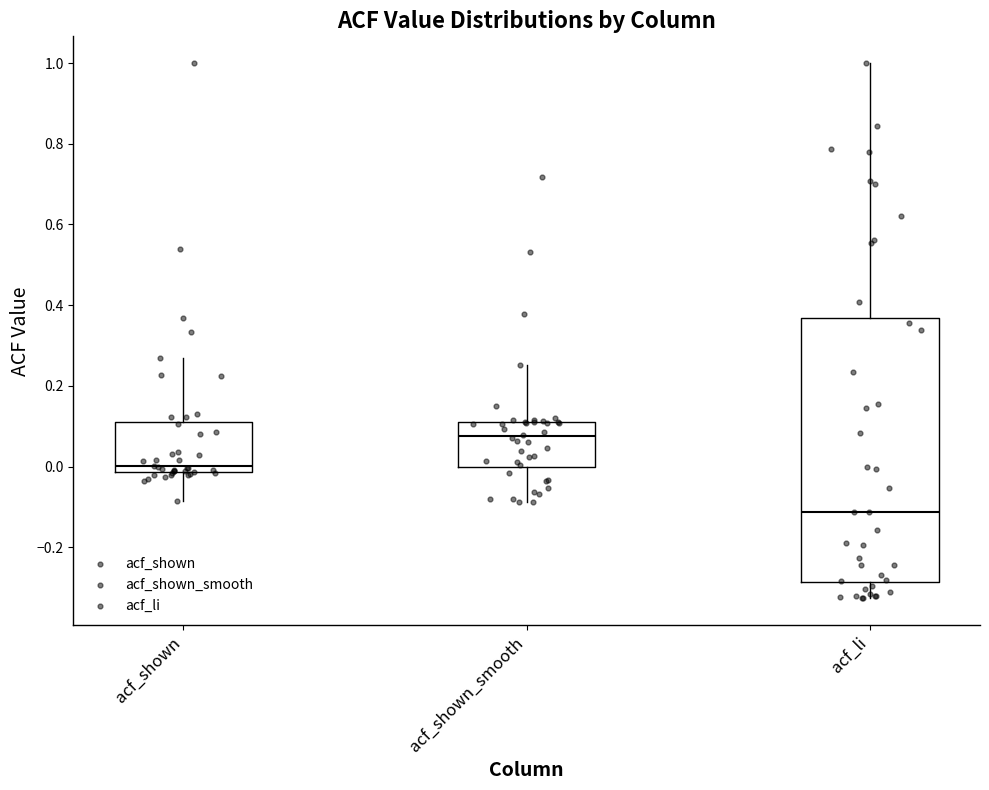

Reading left to right, transcribe this box plot: for each box, give where its median line is, the range the box spans, and where its two whiskers end, as read against the y-axis. The values are not printed on the chart, so give them approximately, as read against the axis.

acf_shown: median 0.00, box -0.02 to 0.10, whiskers -0.08 to 0.26
acf_shown_smooth: median 0.08, box 0.00 to 0.12, whiskers -0.08 to 0.26
acf_li: median -0.12, box -0.28 to 0.36, whiskers -0.32 to 1.00